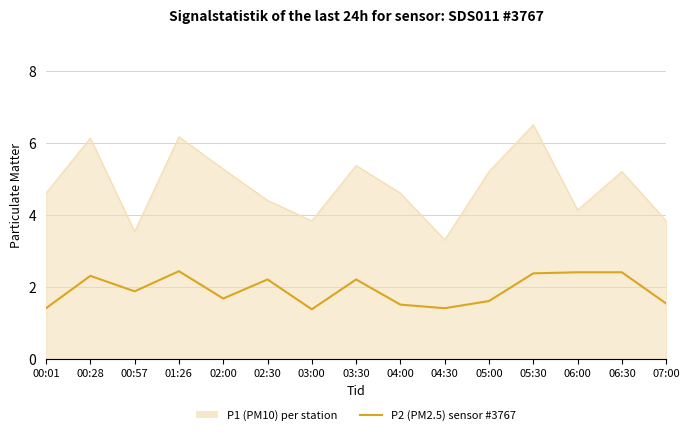

What is the total value across all series at 01:26?

8.6